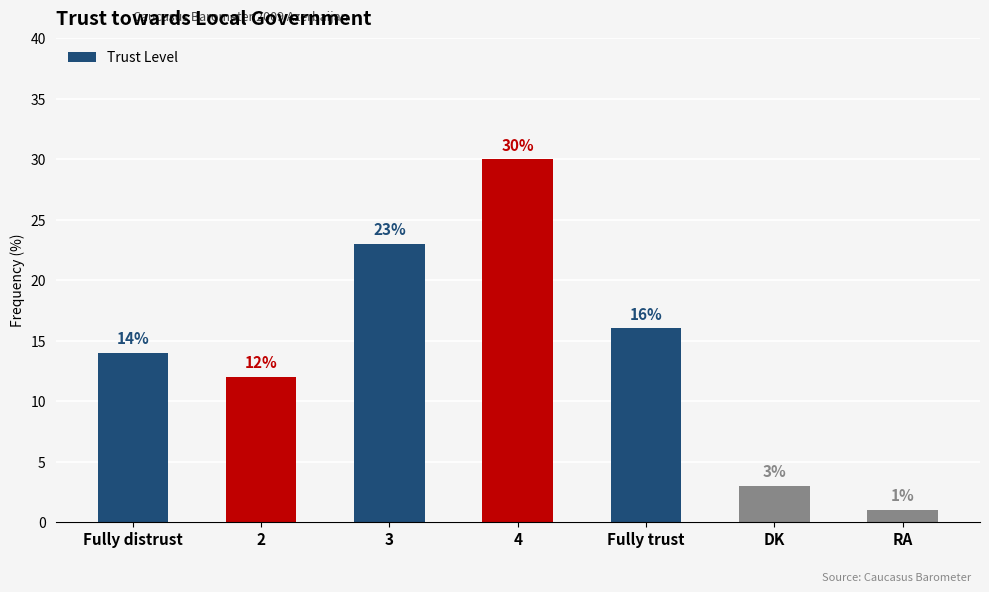

What is the ratio of the value at 4 to the value at Fully distrust?

2.1